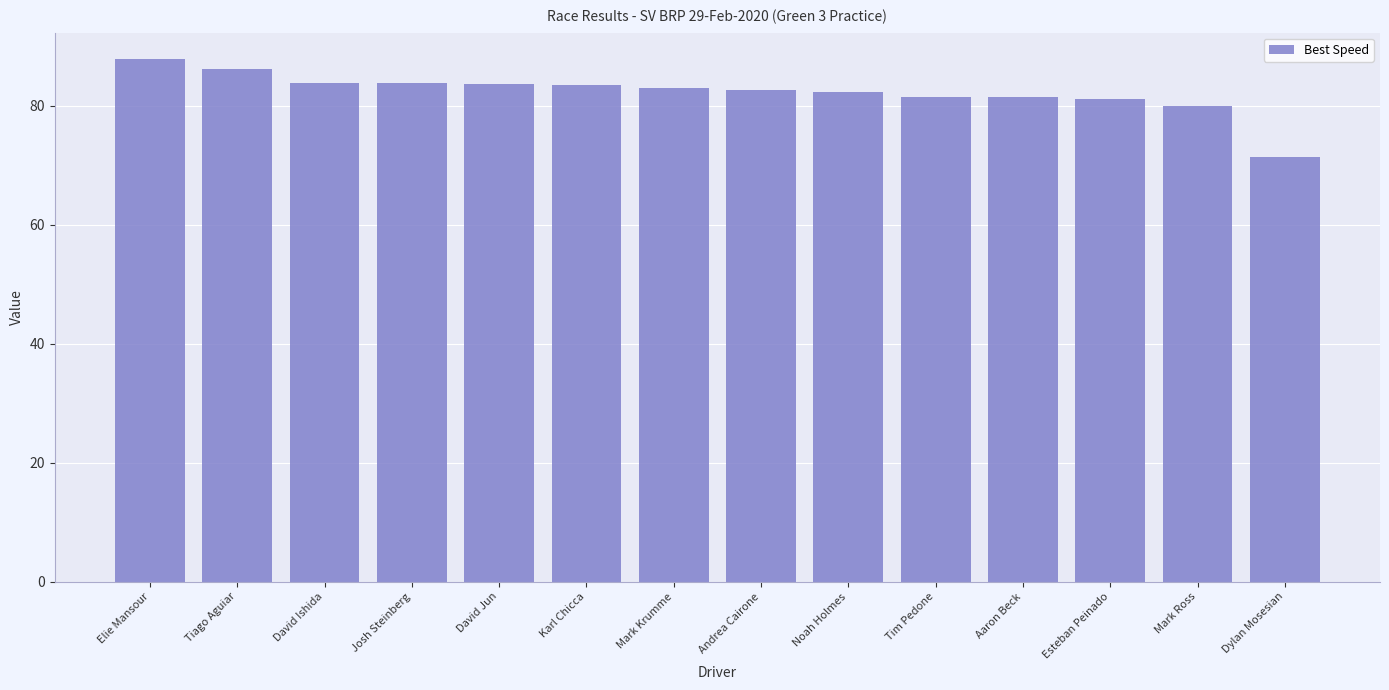

What is the difference between the maximum and minimum values?

16.6